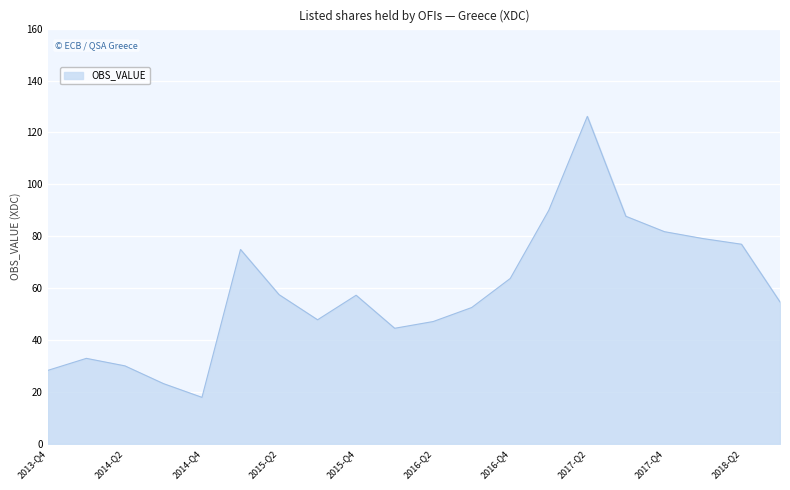

What is the greatest value displayed?

126.2